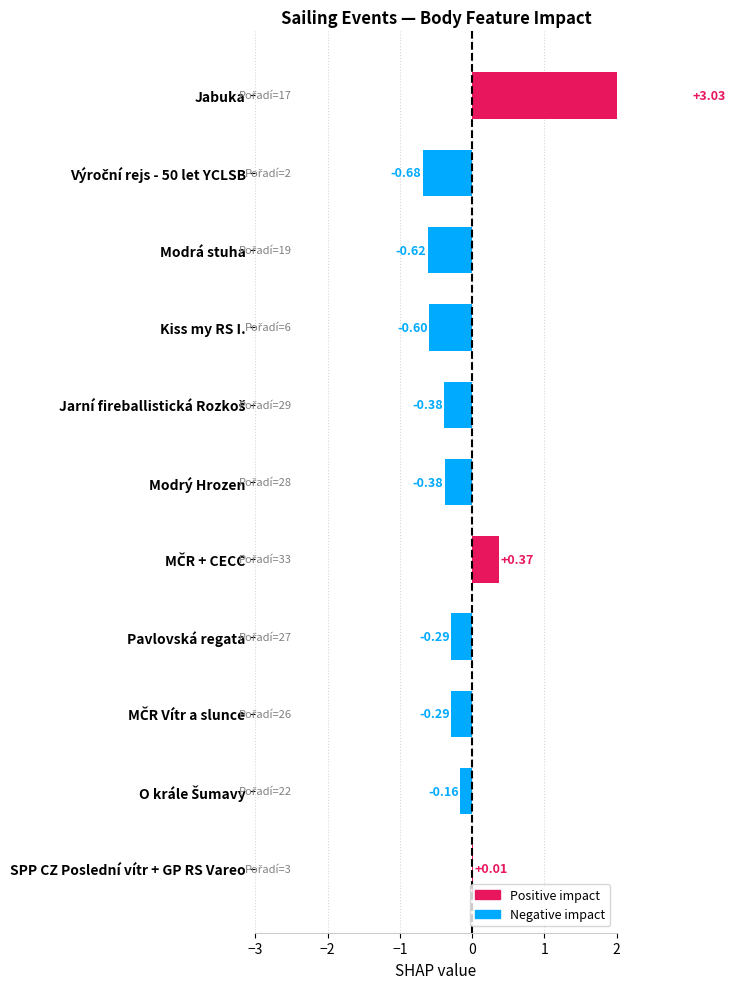

What is the difference between the maximum and second lowest values?

3.6